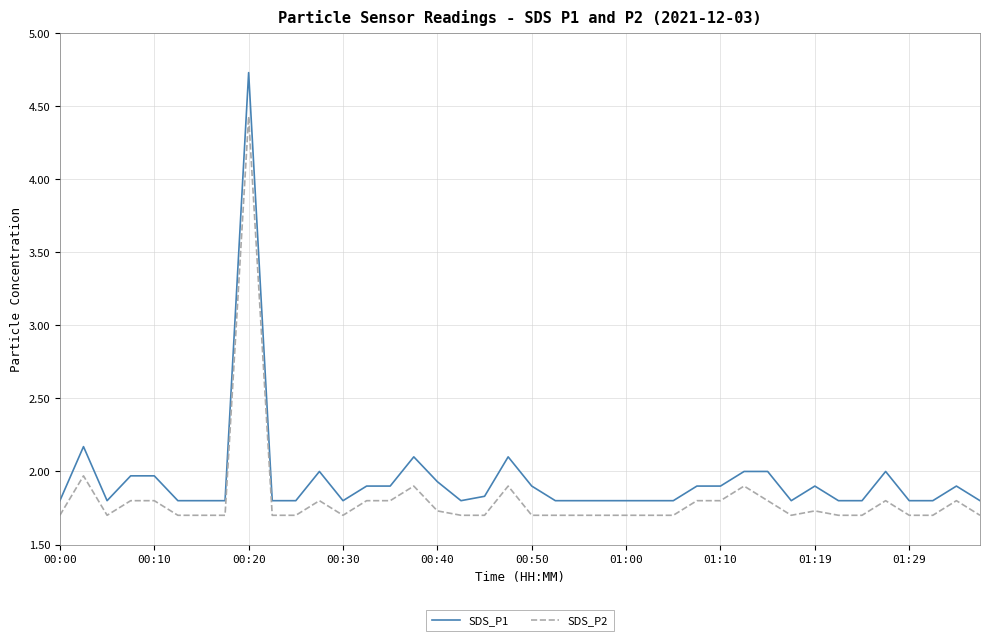

True or false: SDS_P1 and SDS_P2 cross at least once.

False